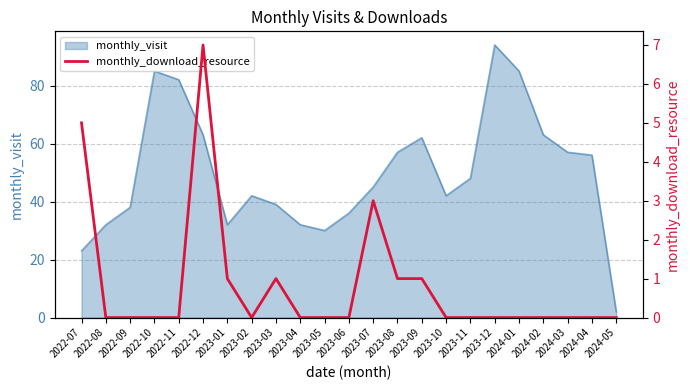

True or false: the data shows 0 at 2022-10.

True